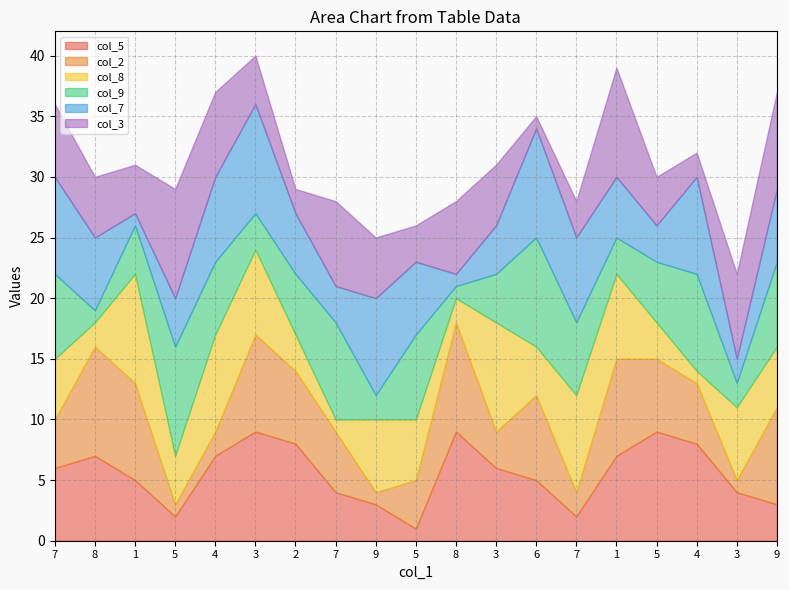

What is the sum of all col_3 values?

97